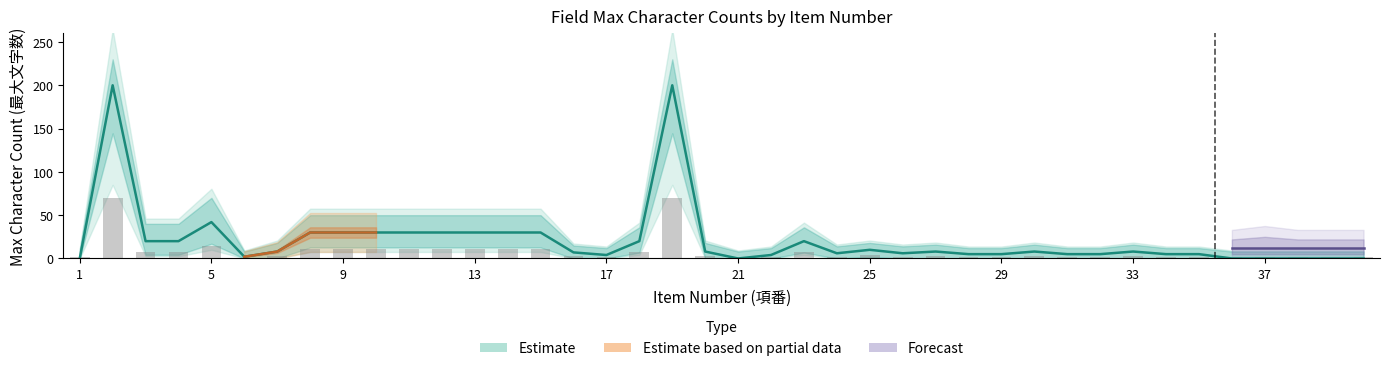

What is the spread (max minus min) of values at 32?

3.2